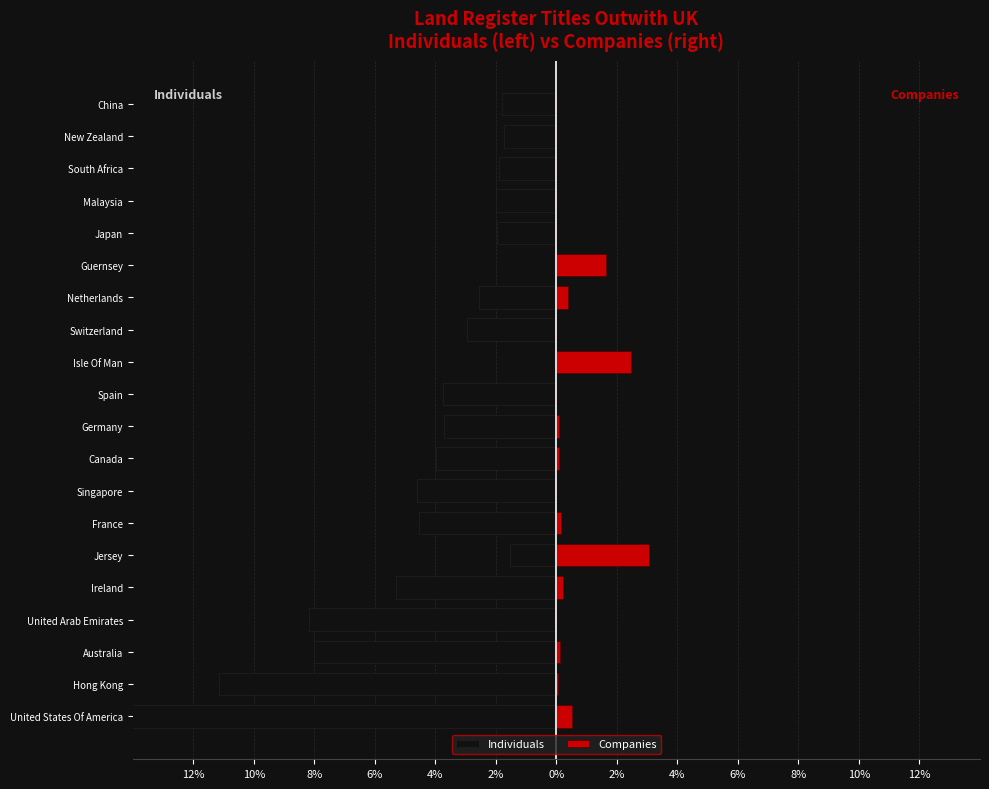

Is the value of Individuals at Malaysia greater than the value of Companies at Malaysia?

No